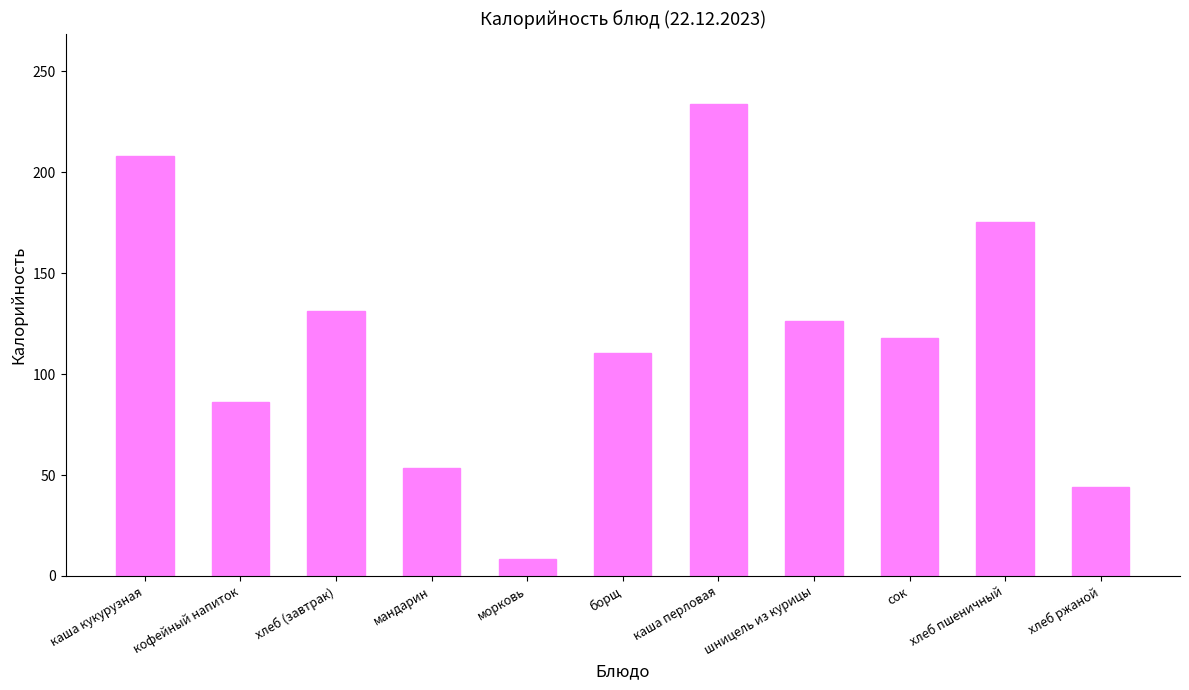

What position from the left is хлеб ржаной?

11